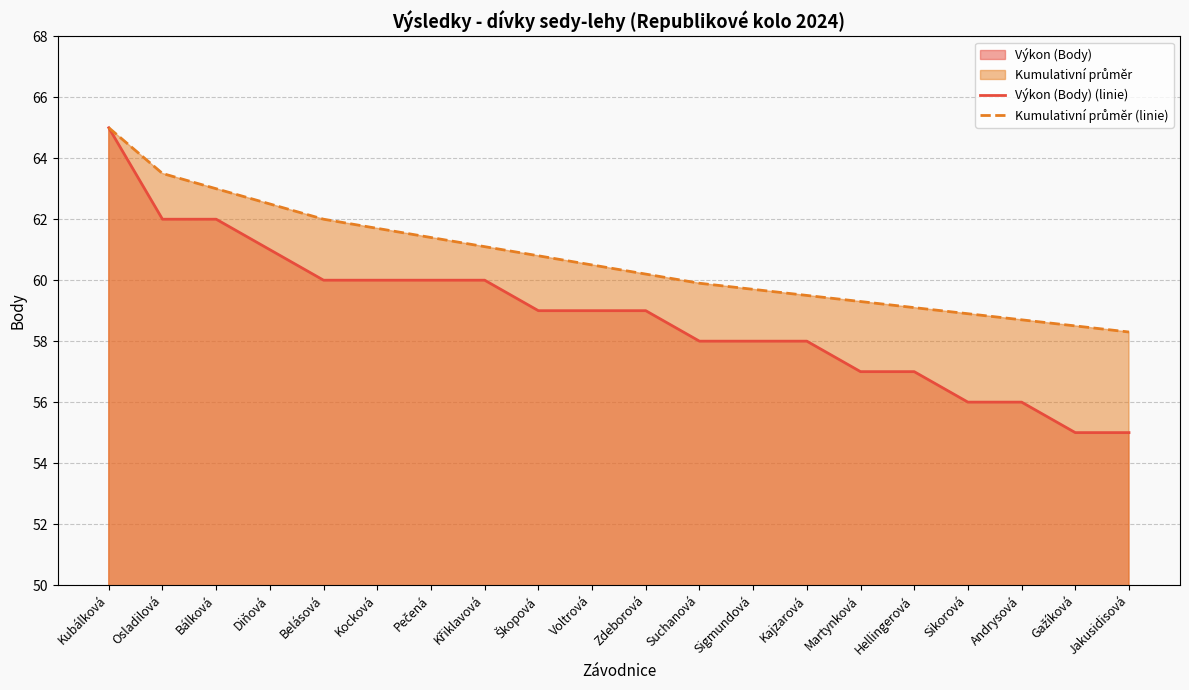

How many data points in Kumulativní průměr (linie) are less than 60?

9